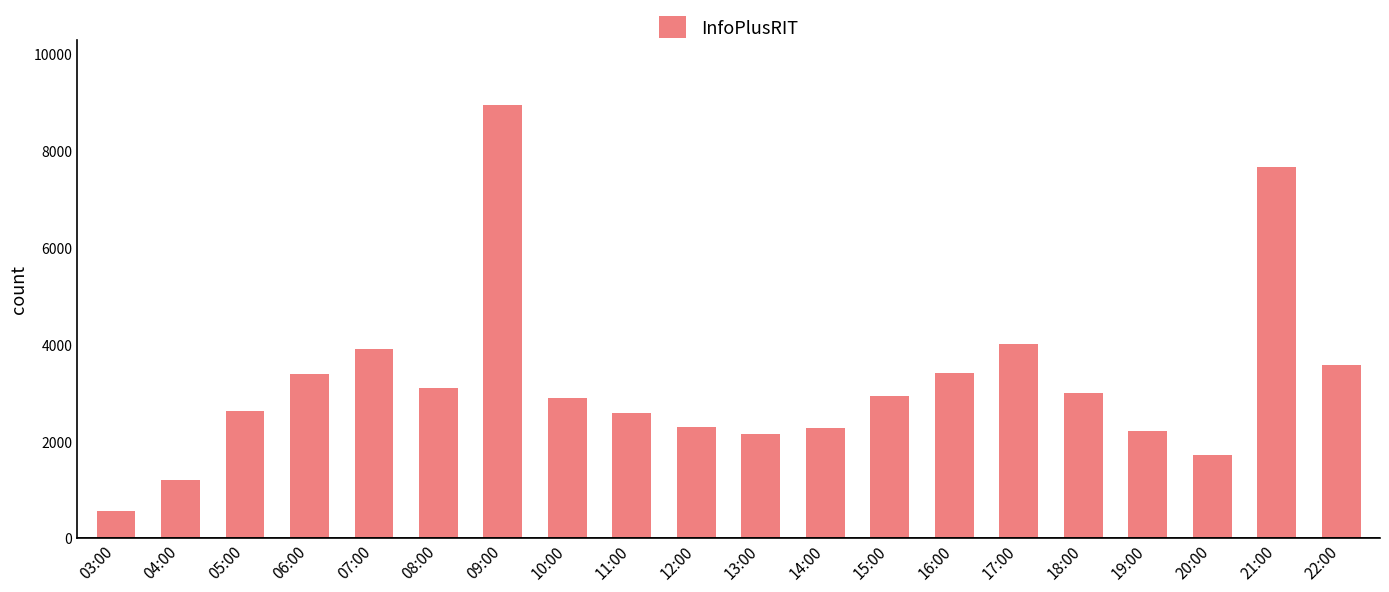

What is the label of the 13th bar from the right?

10:00